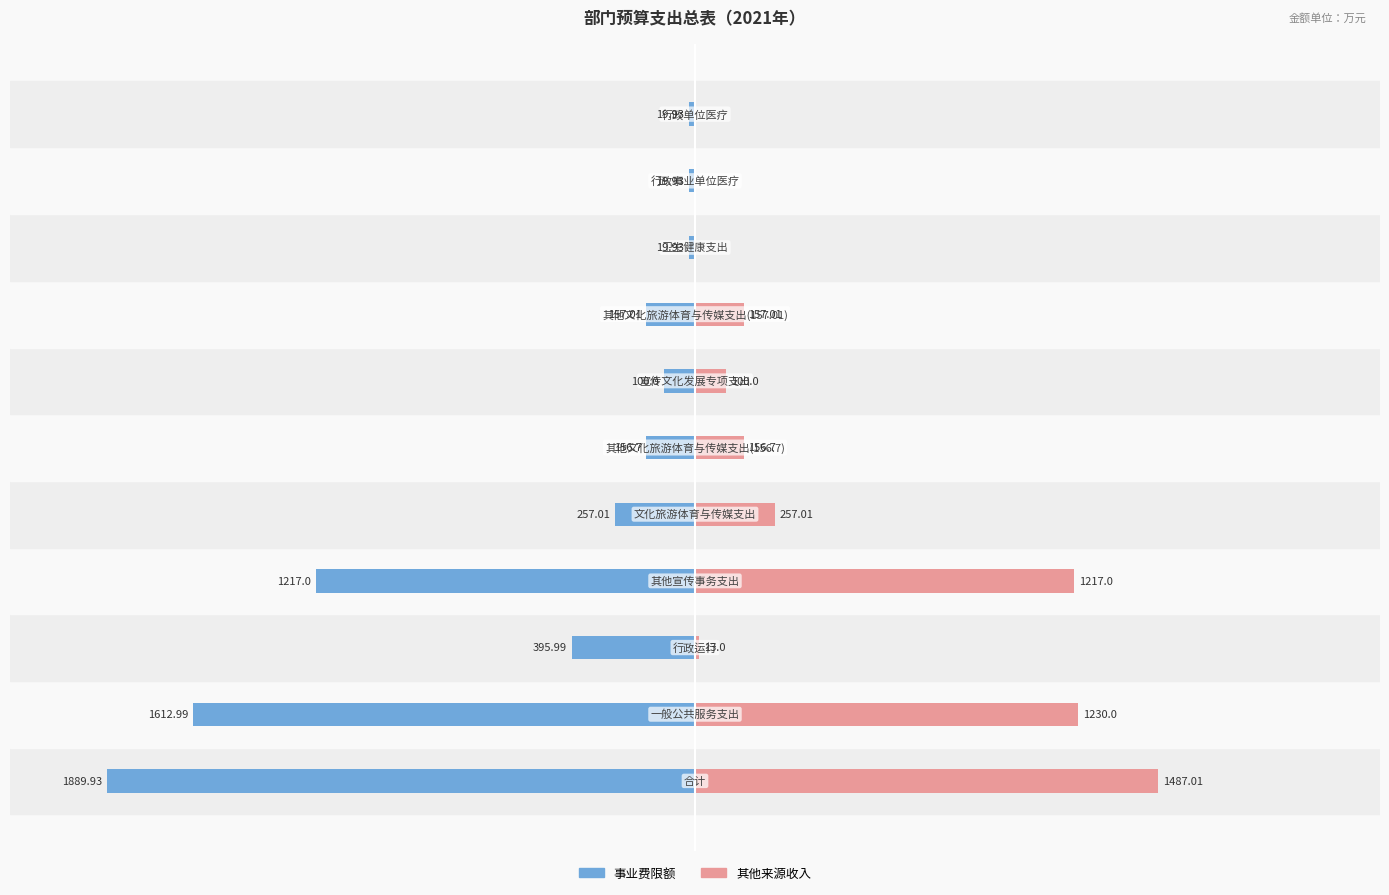

Rank the series at −1500 from highest to lowest value.

其他来源收入, 事业费限额